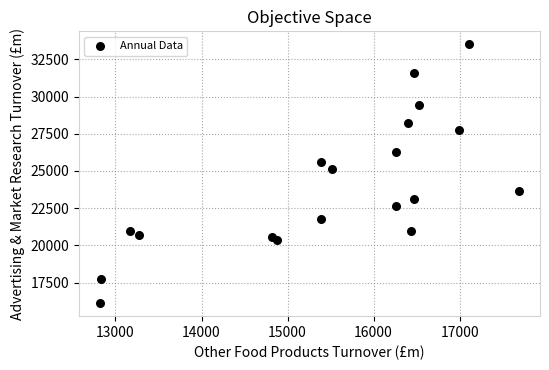

What Y value in the scatter plot is closest to 24815?

25106.8